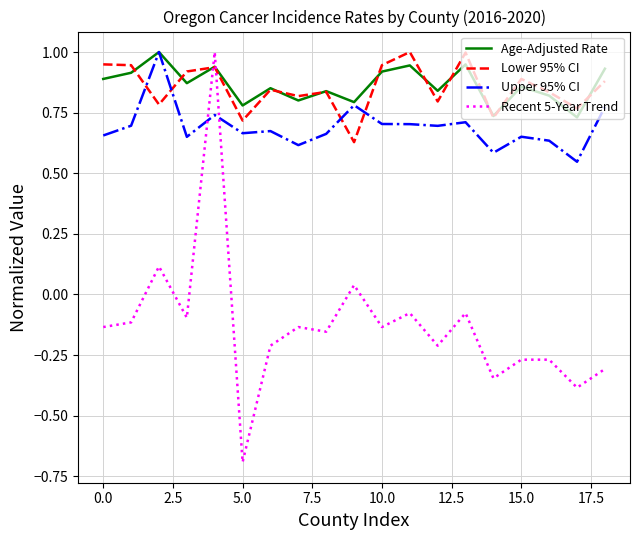

True or false: Upper 95% CI and Lower 95% CI cross at least once.

True